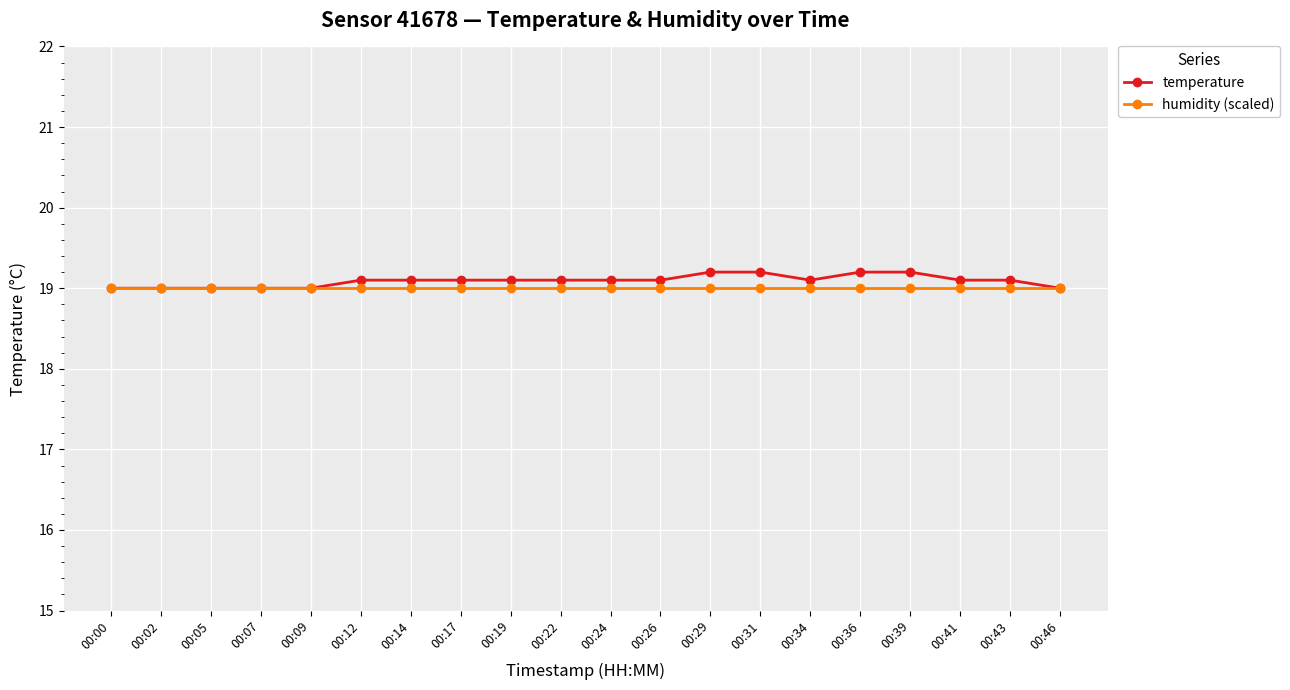

What is the highest value of the temperature series?

19.2